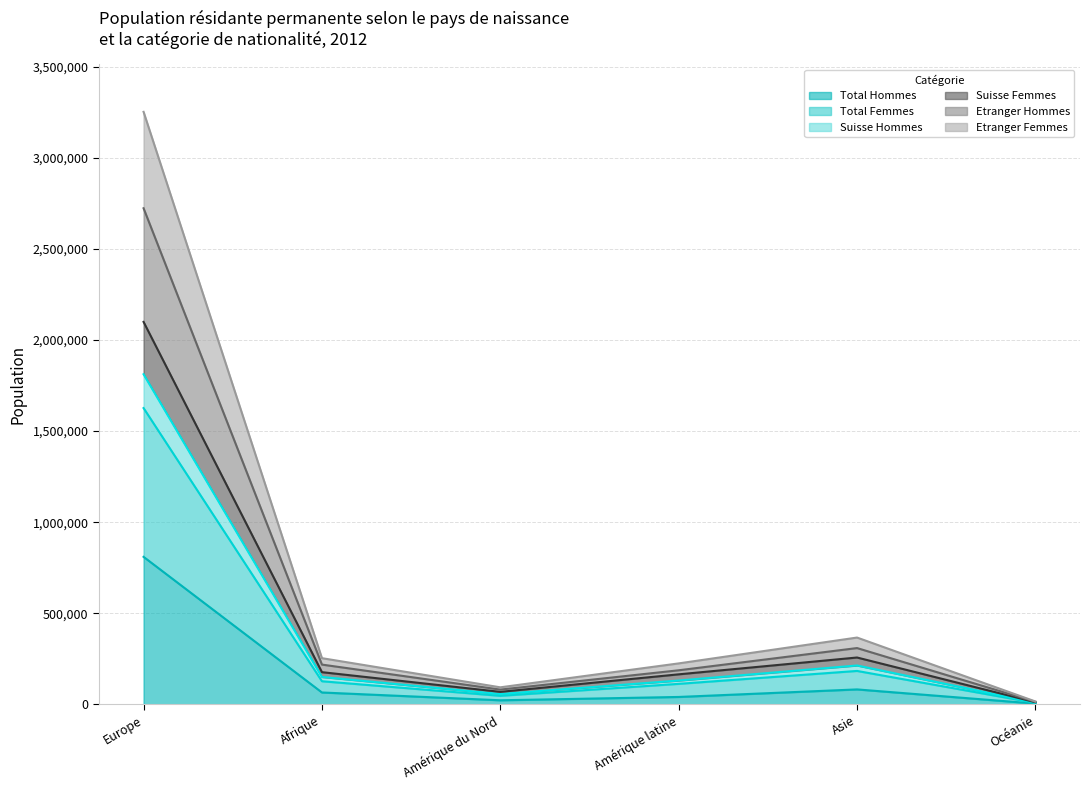

What is the average value of the Total Hommes series?

170483